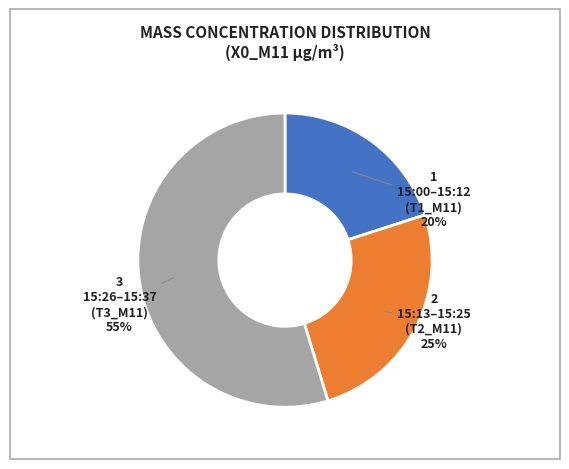

To the nearest percent, what is the difference between the largest and smallest slice percentages?

35%